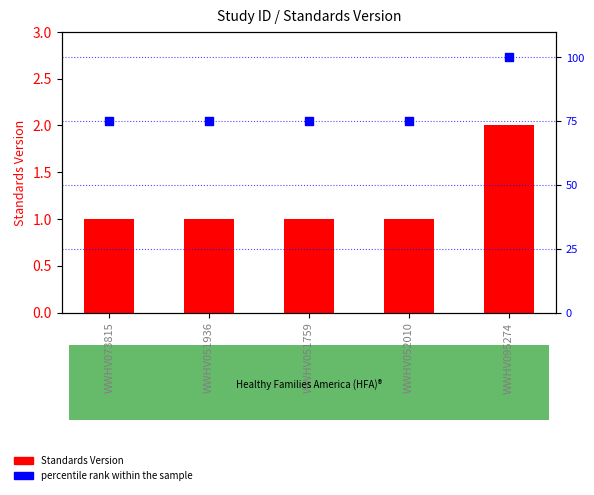

What is the total value across all series at WWHV095274?

102